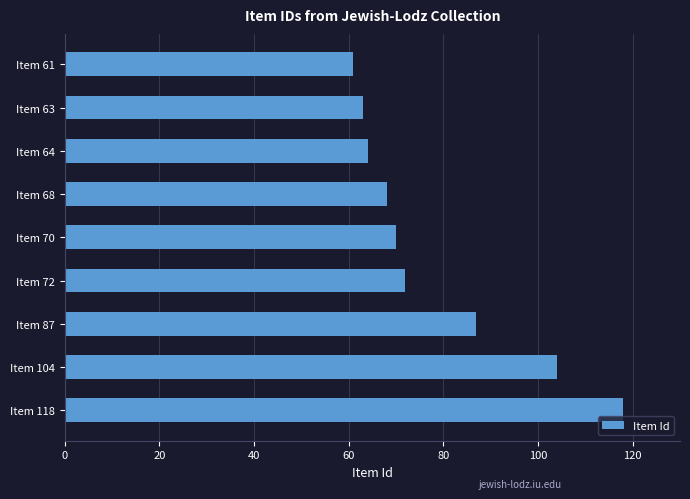

What is the value of the 8th bar from the top?

104